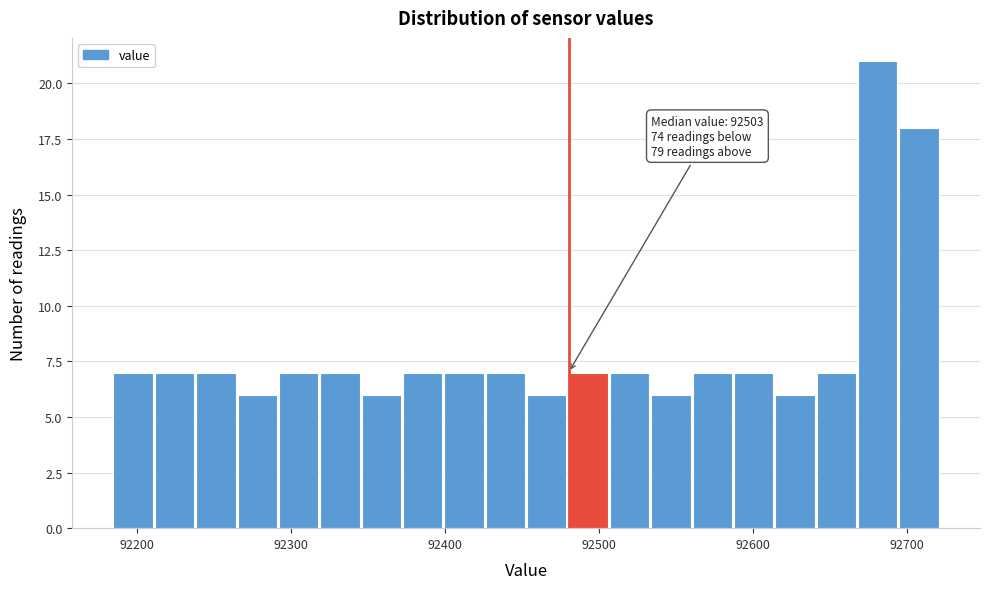

Around what value on the x-axis is the tallest bar? Give the approximate position of its centre, as read against the axis.

92680